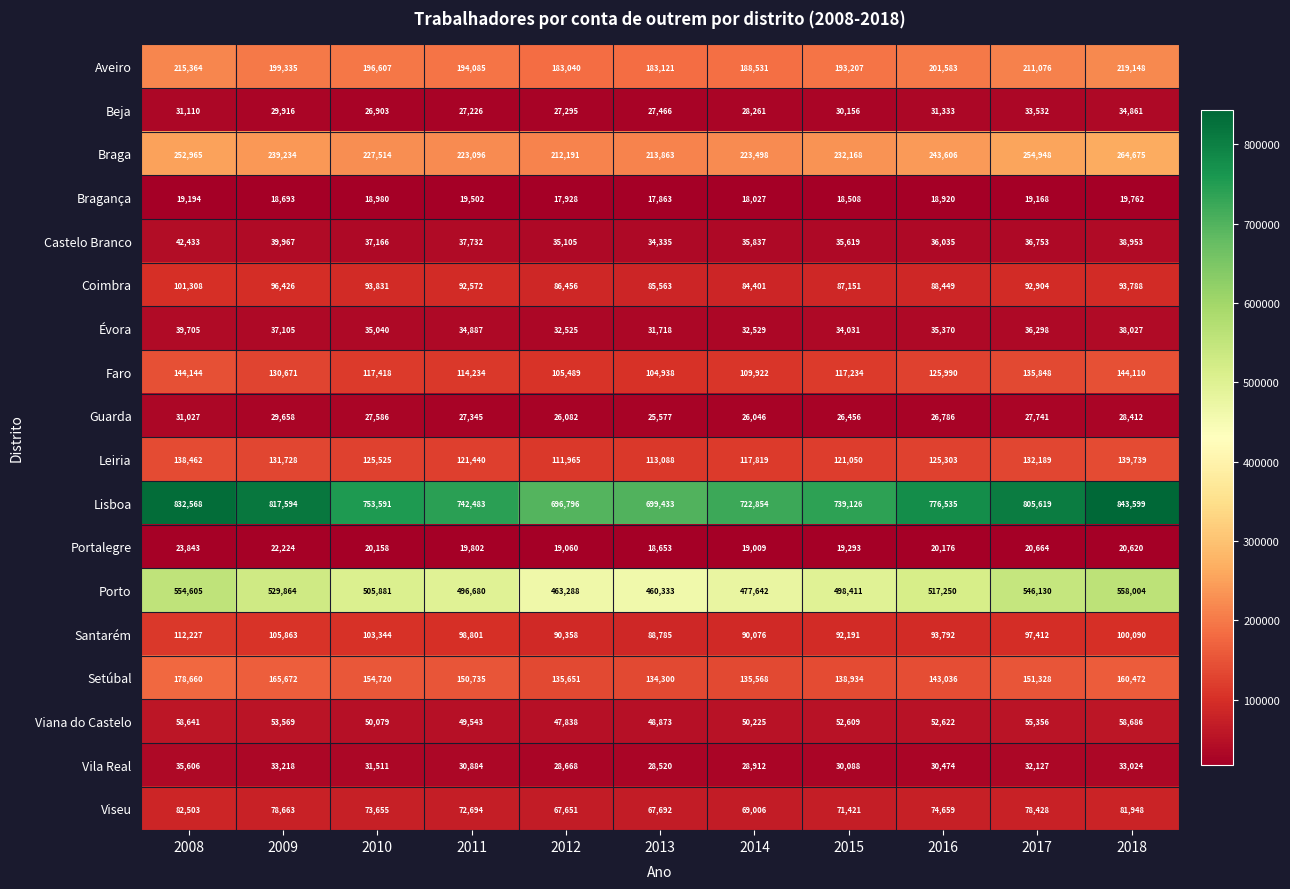

What is the difference between the maximum and minimum values in the Braga series?

52484